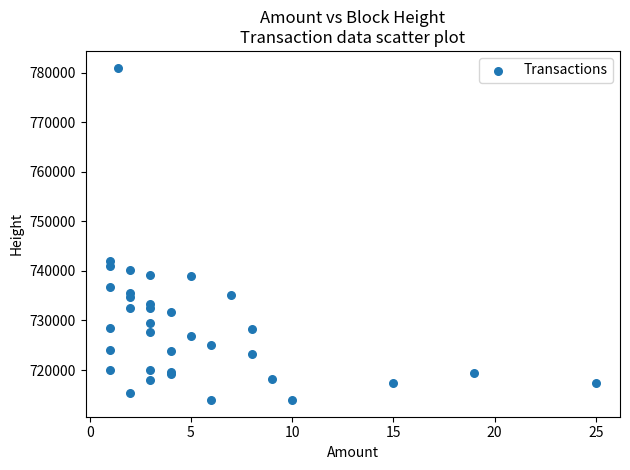

What Y value in the scatter plot is closest to 747483?

741903